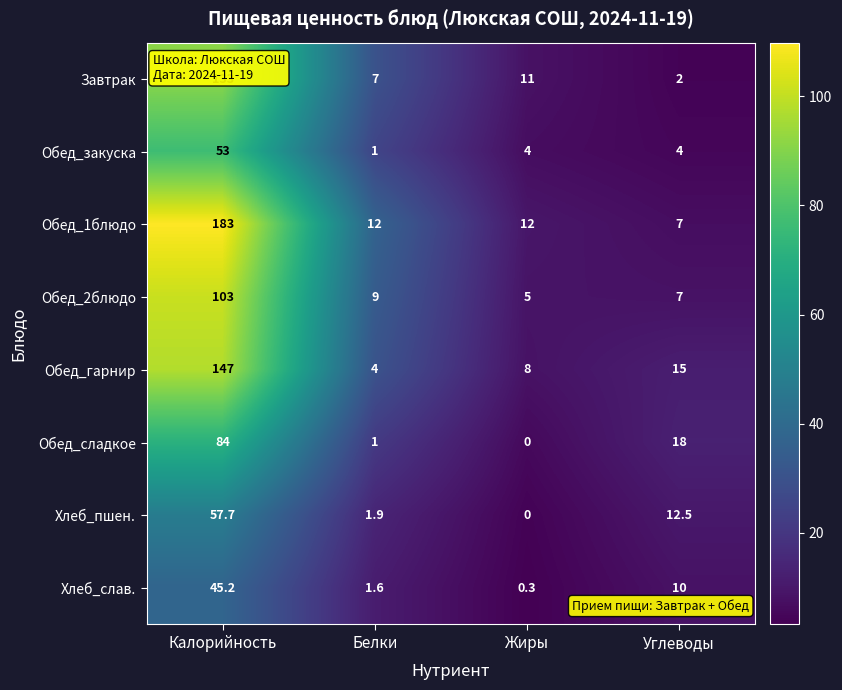

What is the sum of all Обед_сладкое values?

103.0